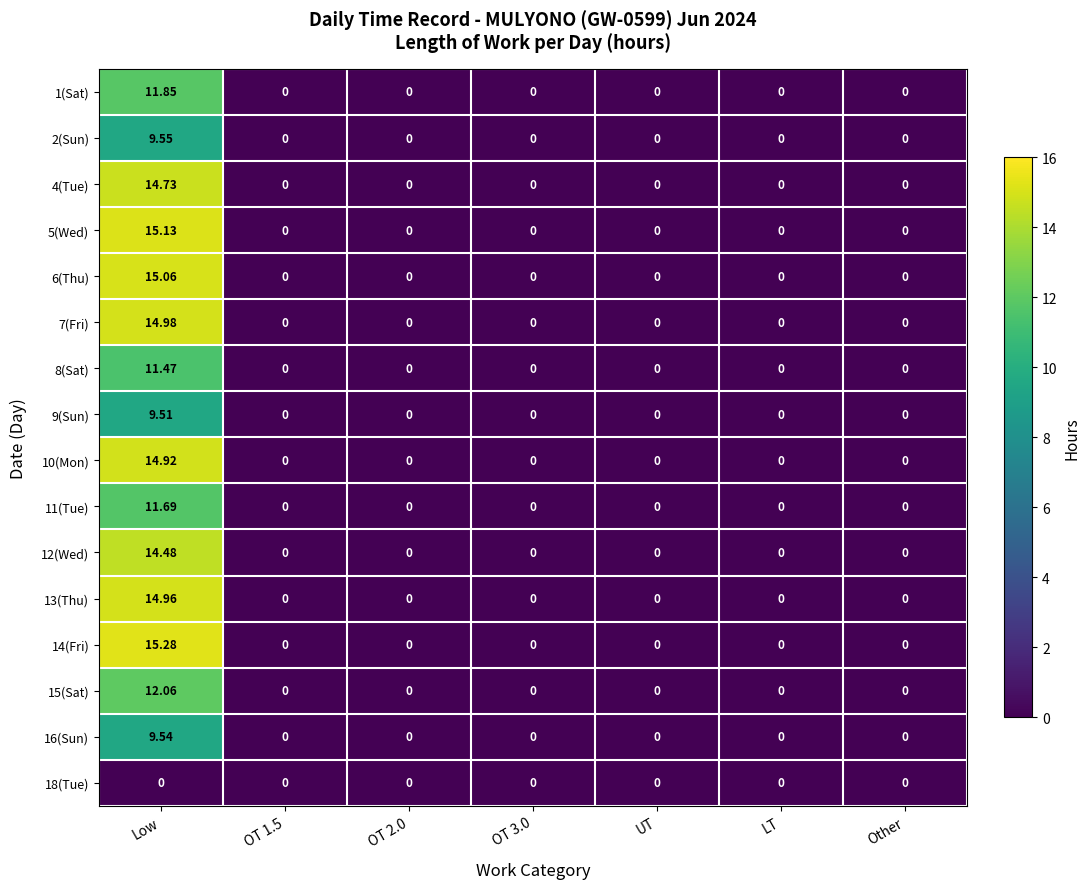

Which category has the highest value in the 6(Thu) series?

Low